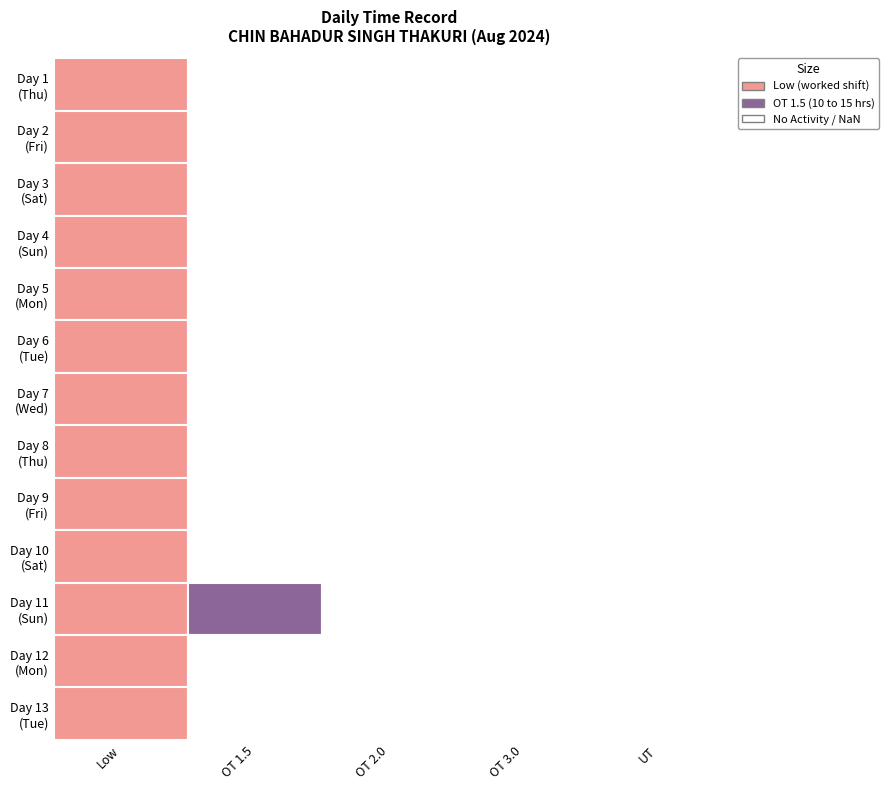

Which has a higher value, Sat or Mon?

Sat